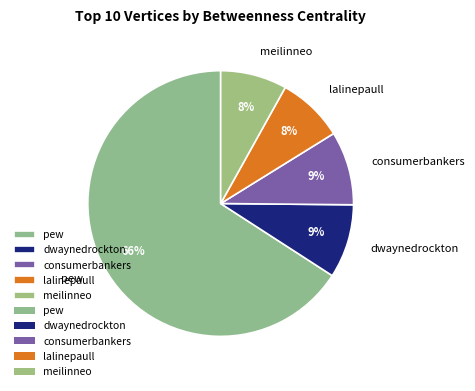

Combined, do meilinneo and lalinepaull account for over 50%?

No